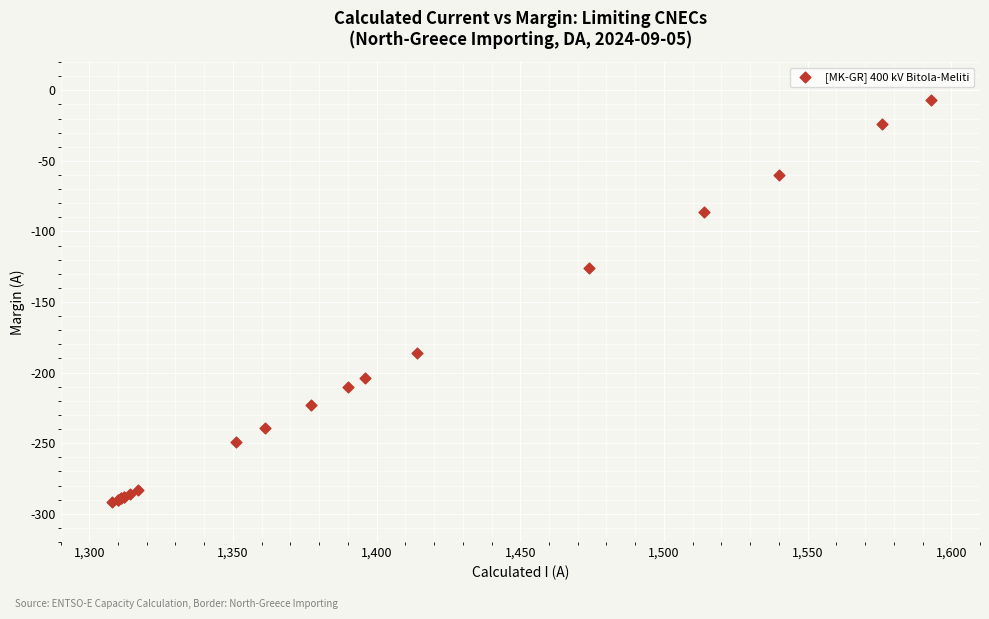

What Y value in the scatter plot is closest to -149?

-126